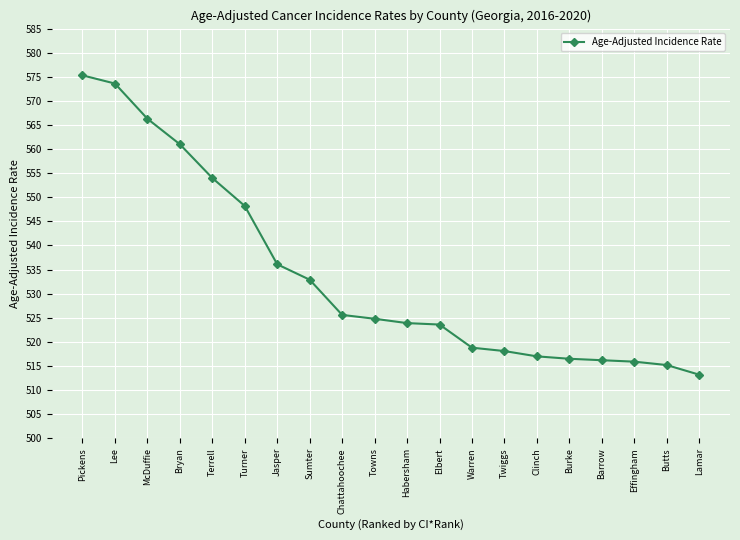

What is the difference between the values at Butts and Lamar?

2.0